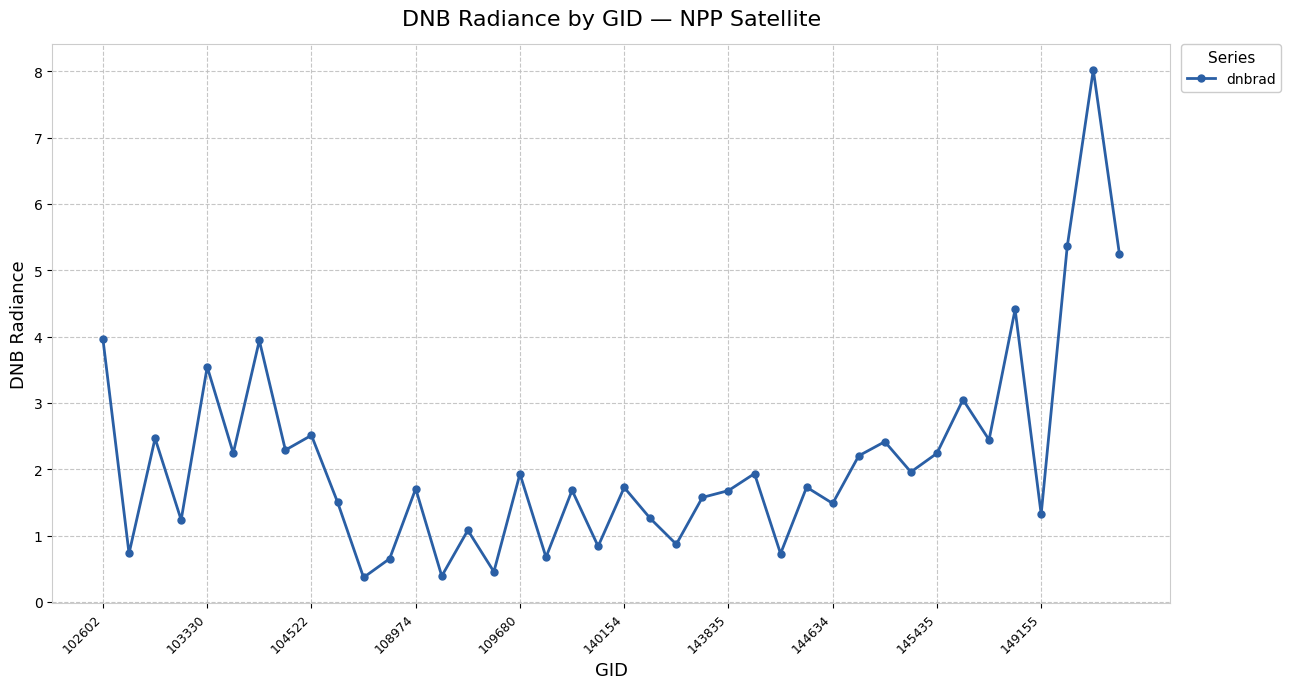

What is the greatest value displayed?

8.0